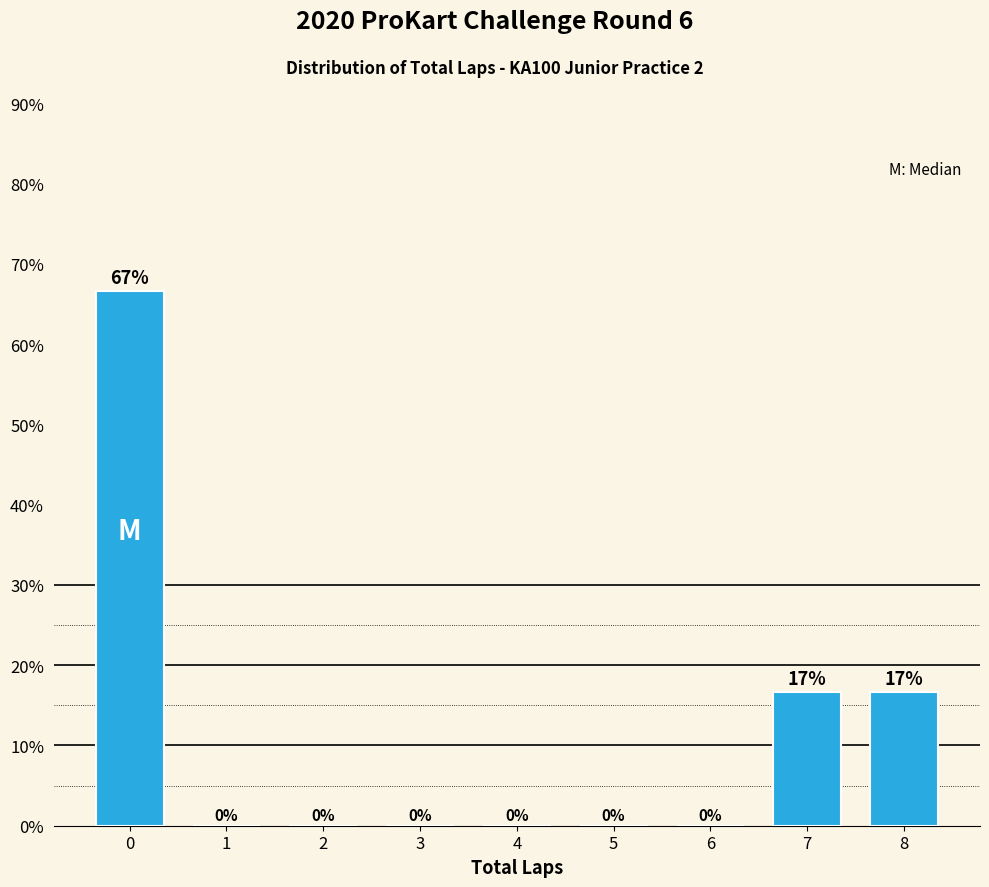

What is the maximum value shown in the chart?

66.7